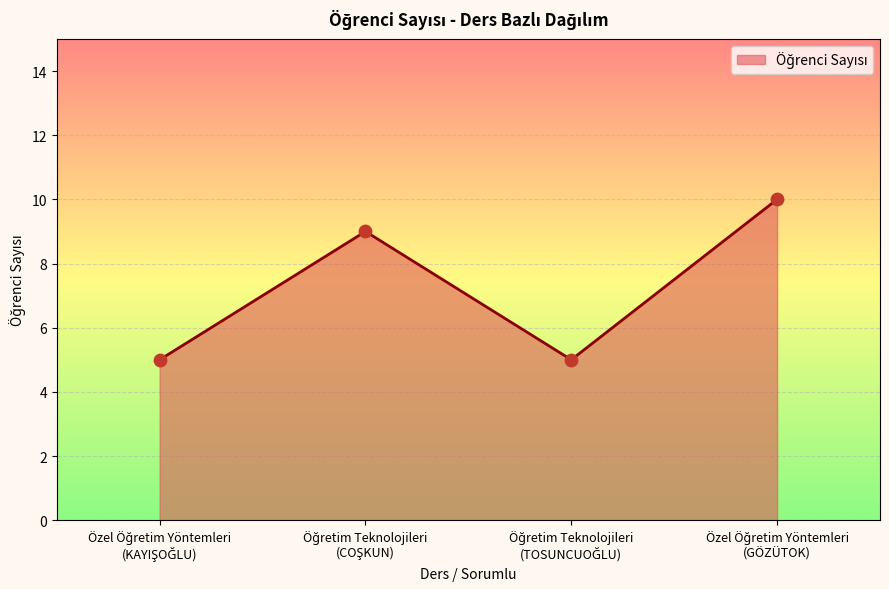

True or false: the data has more than 2 interior local peaks.

False